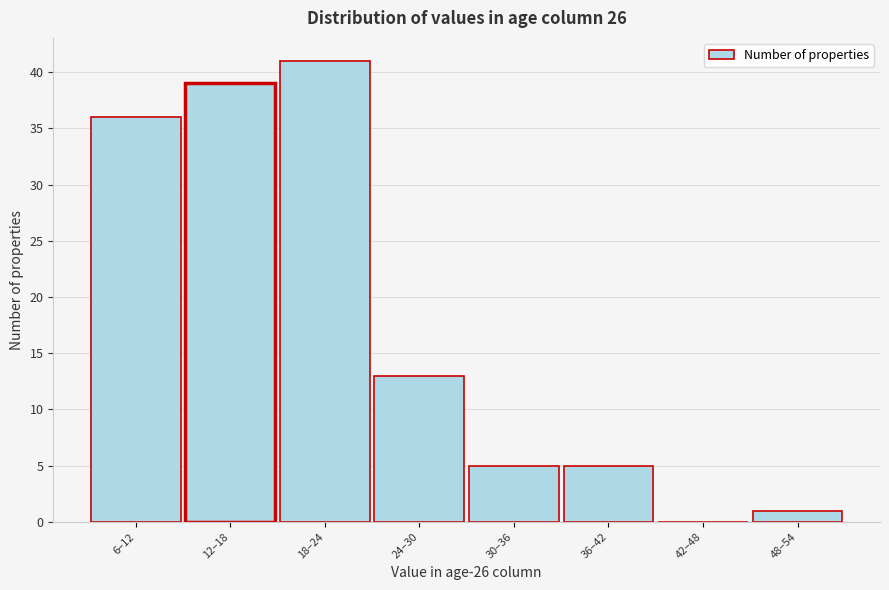

Reading left to right, what are all the values shown in this chart?

6–12=36	12–18=39	18–24=41	24–30=13	30–36=5	36–42=5	42–48=0	48–54=1